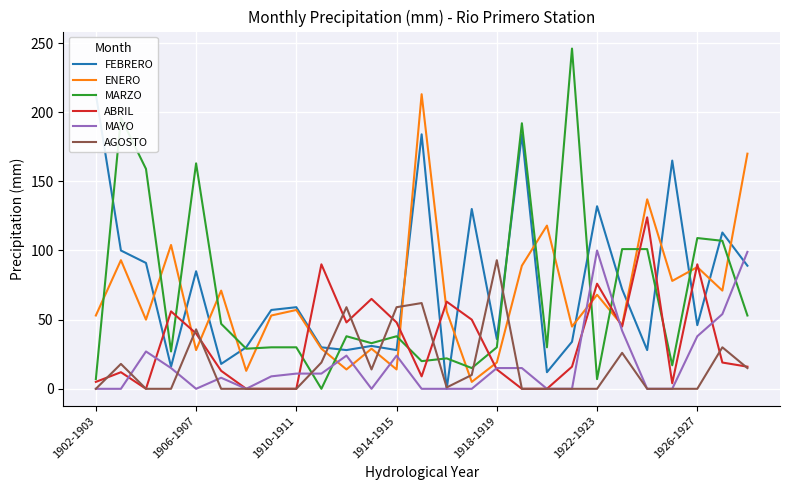

Between 21 and 10, which is larger?

21